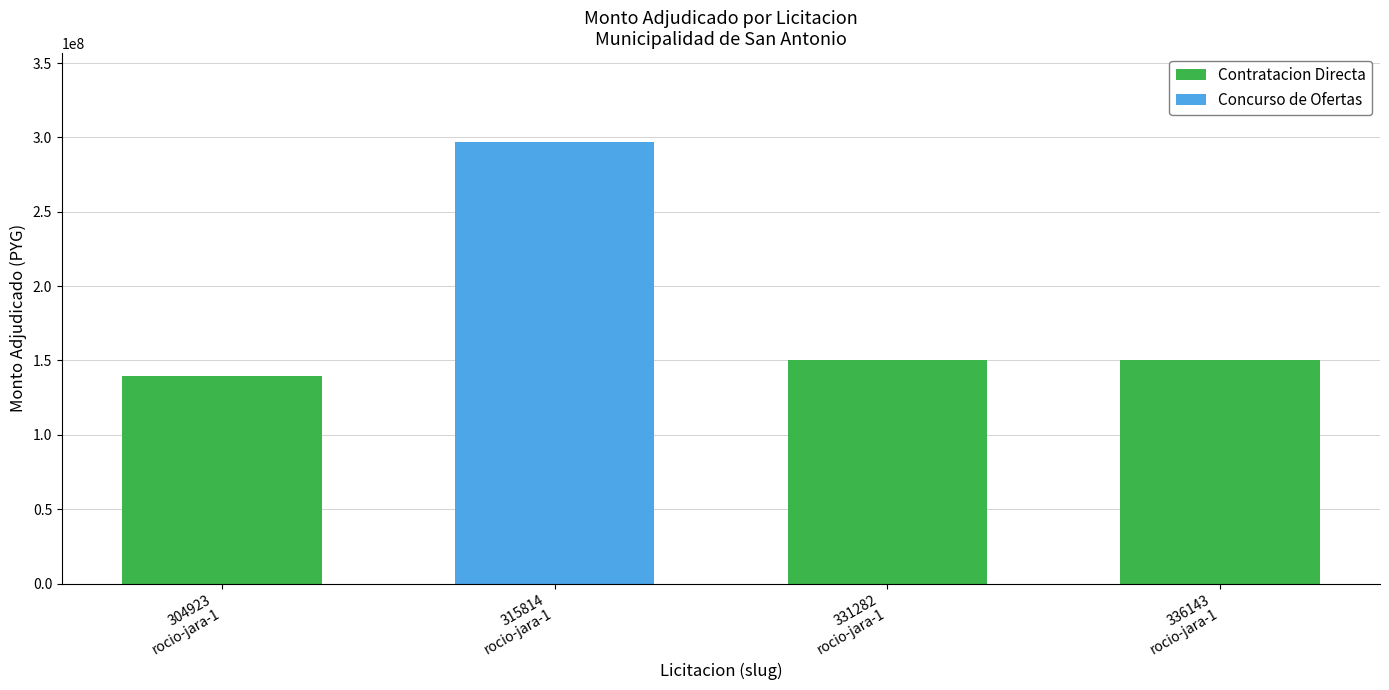

Is it true that the value at 331282-rocio-araceli-jara-ayala-1 is 234328678?

False